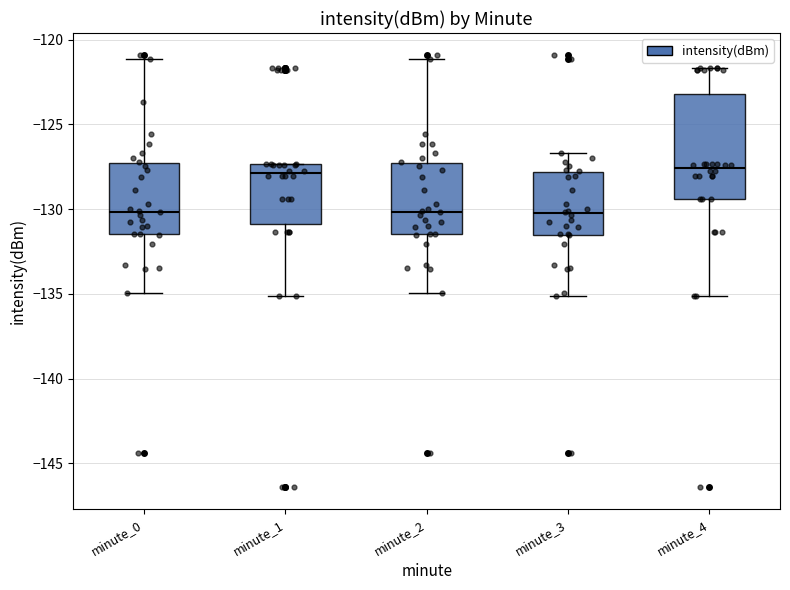

Reading left to right, transcribe this box plot: for each box, give where its median line is, the range the box spans, and where its two whiskers end, as read against the y-axis. The values are not printed on the chart, so give them approximately, as read against the axis.

minute_0: median -130.0, box -131.5 to -127.5, whiskers -135.0 to -121.0
minute_1: median -128.0, box -131.0 to -127.5, whiskers -135.0 to -127.5
minute_2: median -130.0, box -131.5 to -127.5, whiskers -135.0 to -121.0
minute_3: median -130.5, box -131.5 to -128.0, whiskers -135.0 to -126.5
minute_4: median -127.5, box -129.5 to -123.0, whiskers -135.0 to -121.5